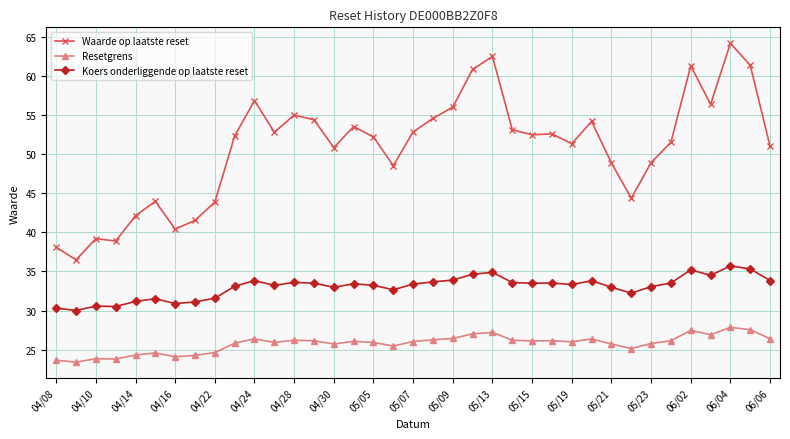

True or false: Resetgrens and Waarde op laatste reset cross at least once.

False